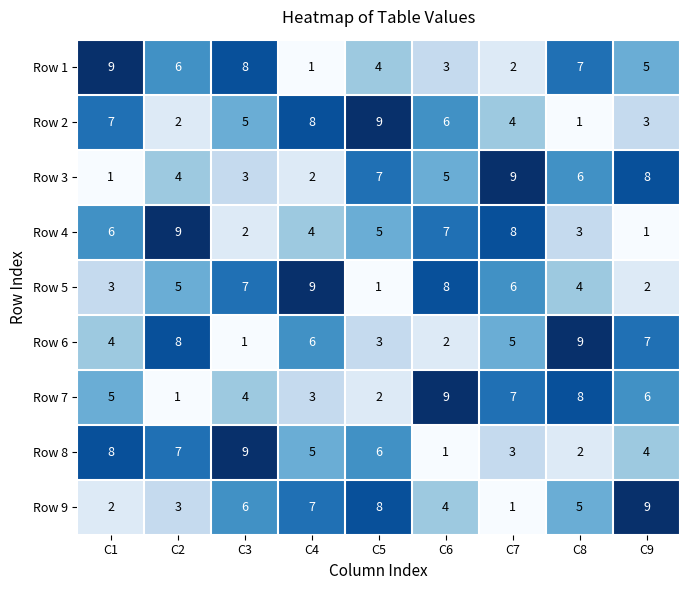

At C4, list the series in order from largest to smallest.

Row 5, Row 2, Row 9, Row 6, Row 8, Row 4, Row 7, Row 3, Row 1